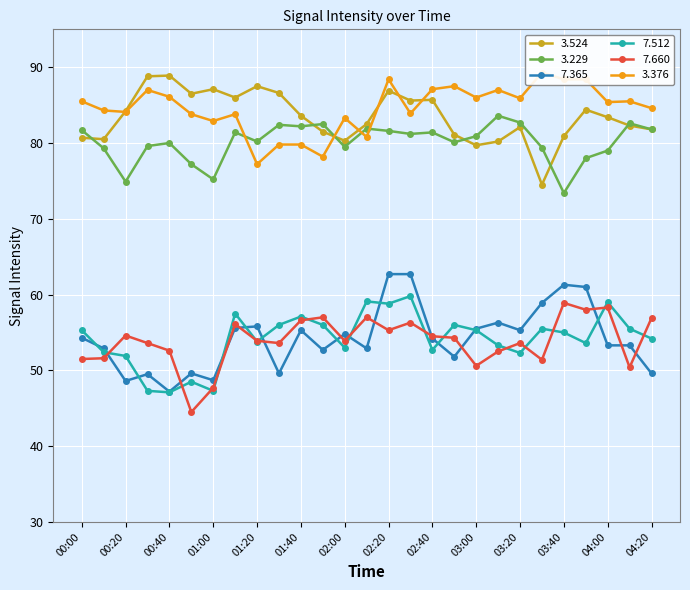

Rank the series by their maximum value, from highest to lowest.

3.376, 3.524, 3.229, 7.365, 7.512, 7.660